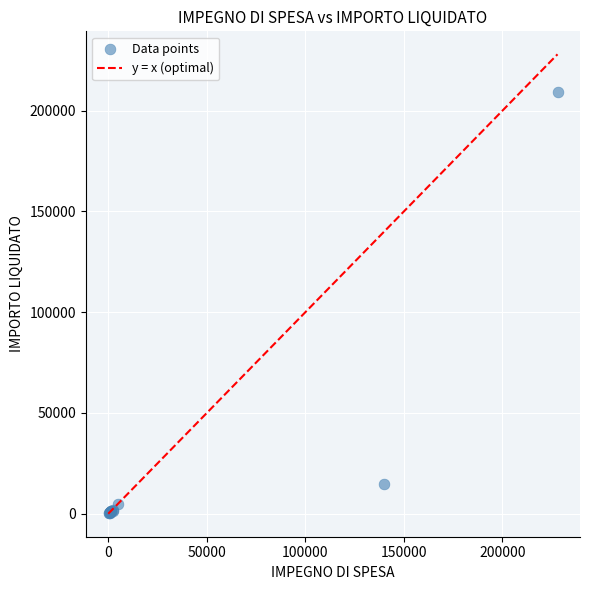

What Y value in the scatter plot is closest to 104855?

14597.2